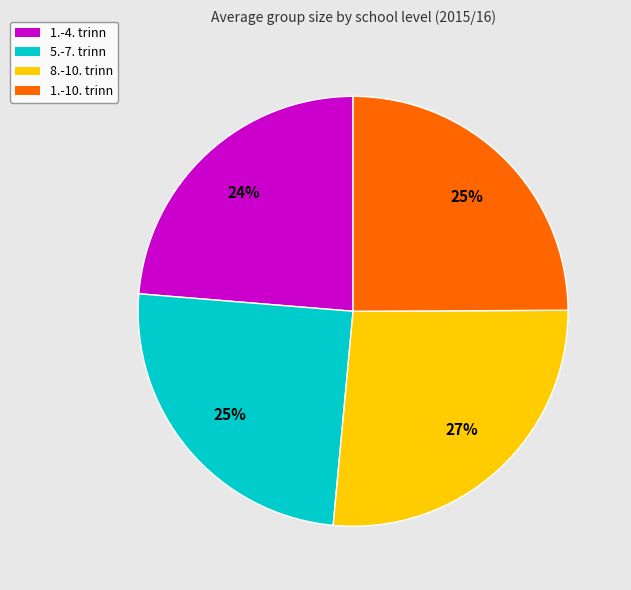

To the nearest percent, what portion does 1.-10. trinn represent?

25%